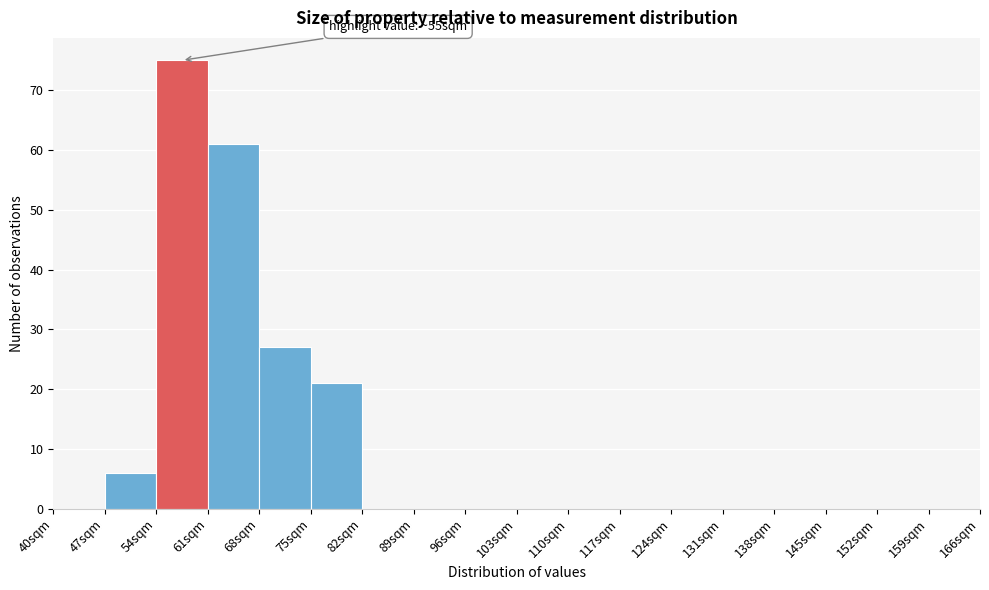

Which range on the x-axis has the tallest bar?

54 to 61